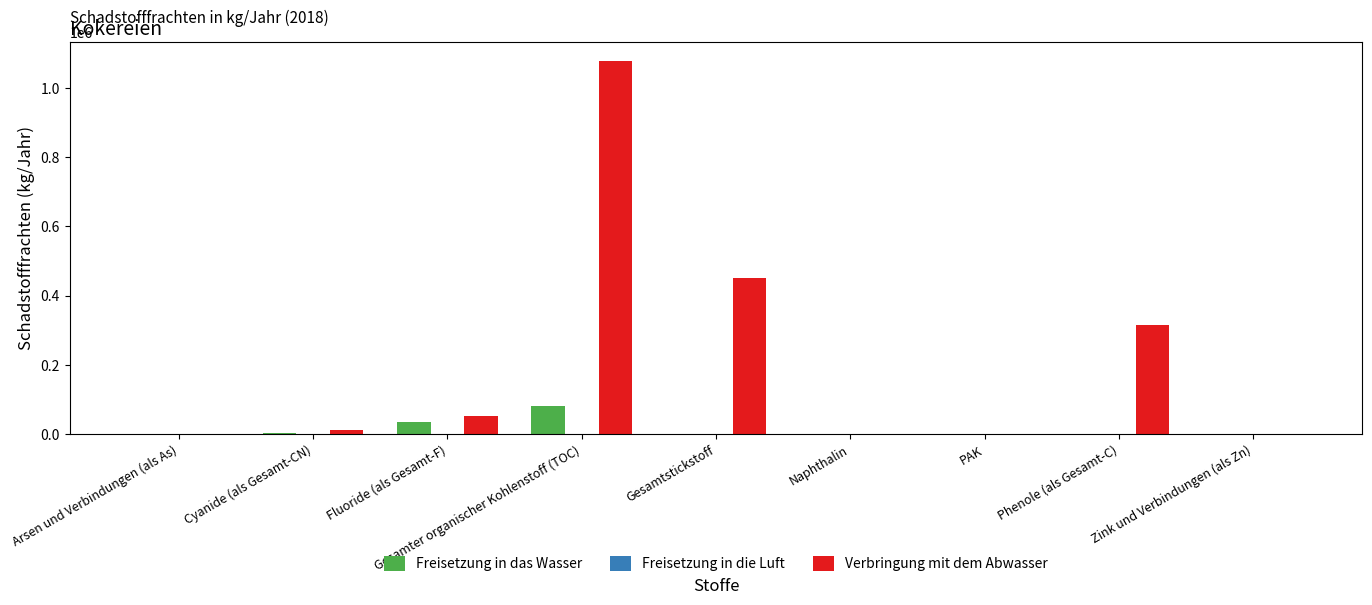

The value of Freisetzung in das Wasser at Gesamtstickstoff is 0. True or false?

True